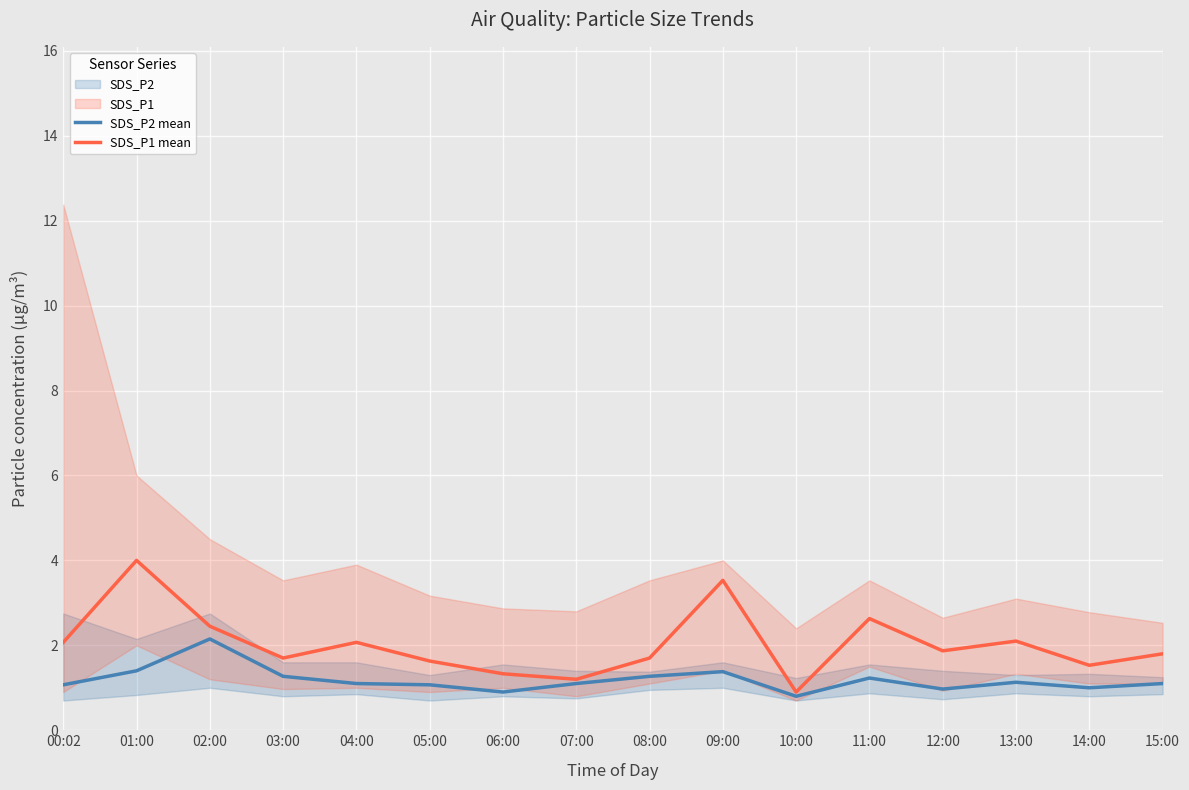

The SDS_P1 mean series shows 1.7 at 08:00. True or false?

True